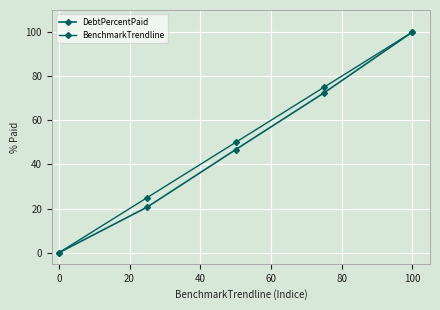

True or false: DebtPercentPaid and BenchmarkTrendline cross at least once.

False